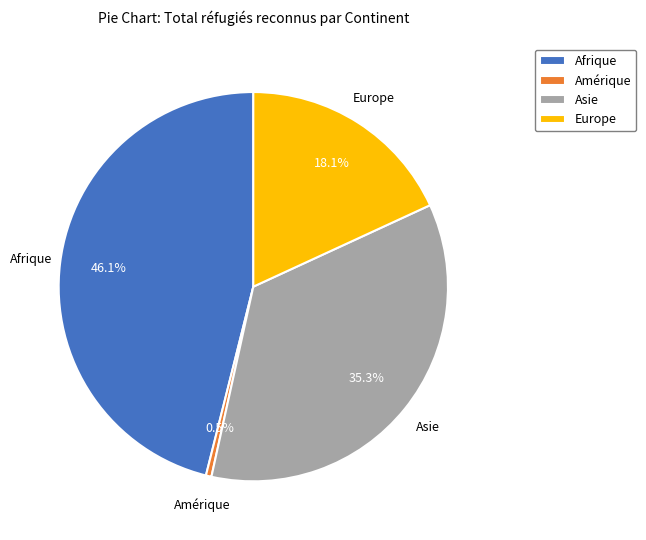

To the nearest percent, what percentage of the pie is Afrique?

46%